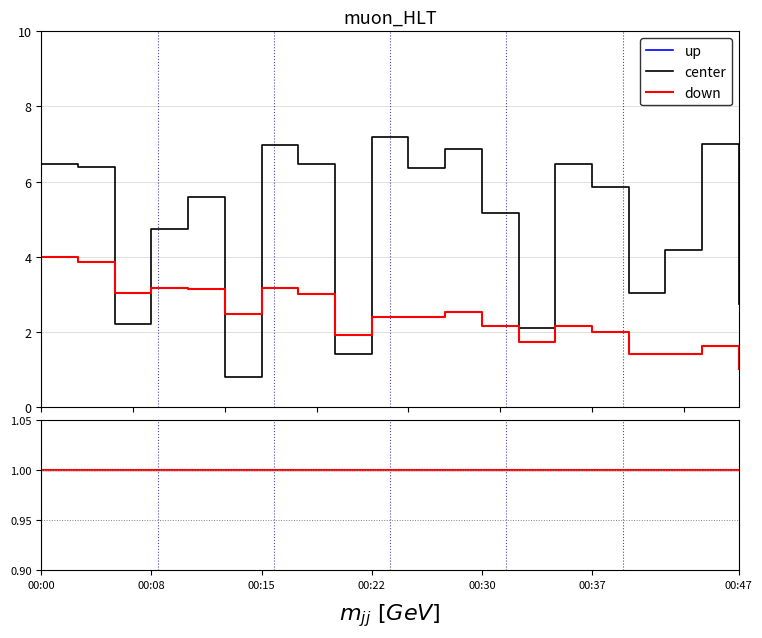

The value of up at 00:30 is 10.0. True or false?

True